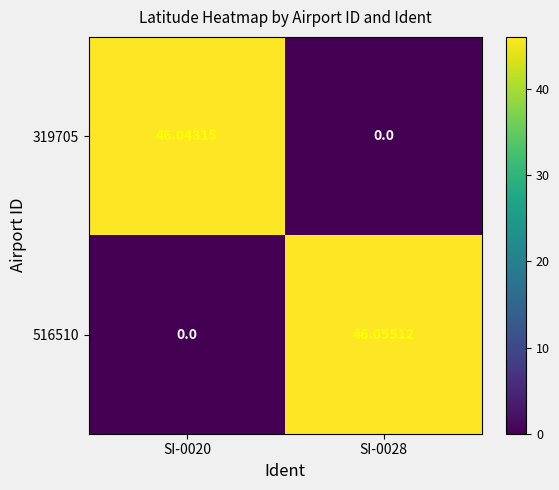

How many data points does each series have?

2